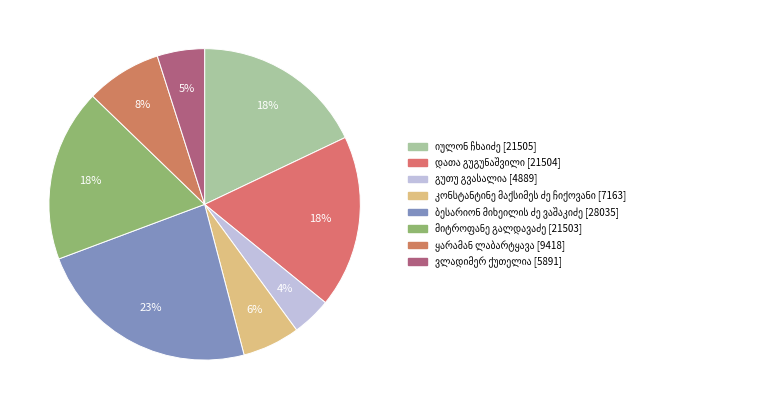

Does any single category account for the majority?

No